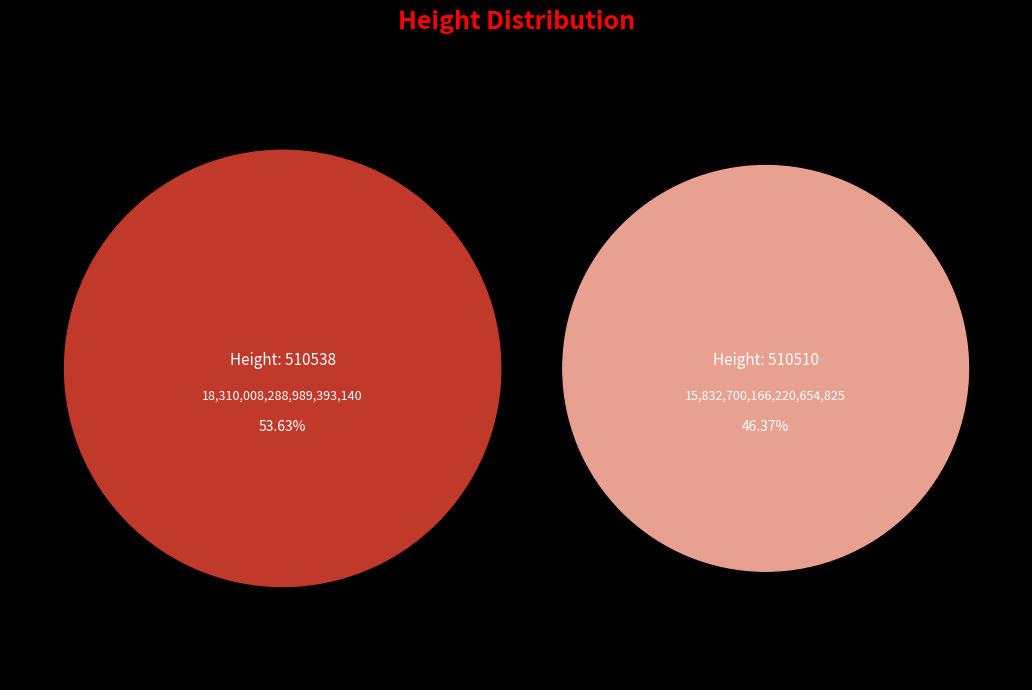

Count the number of slices in the pie.

2